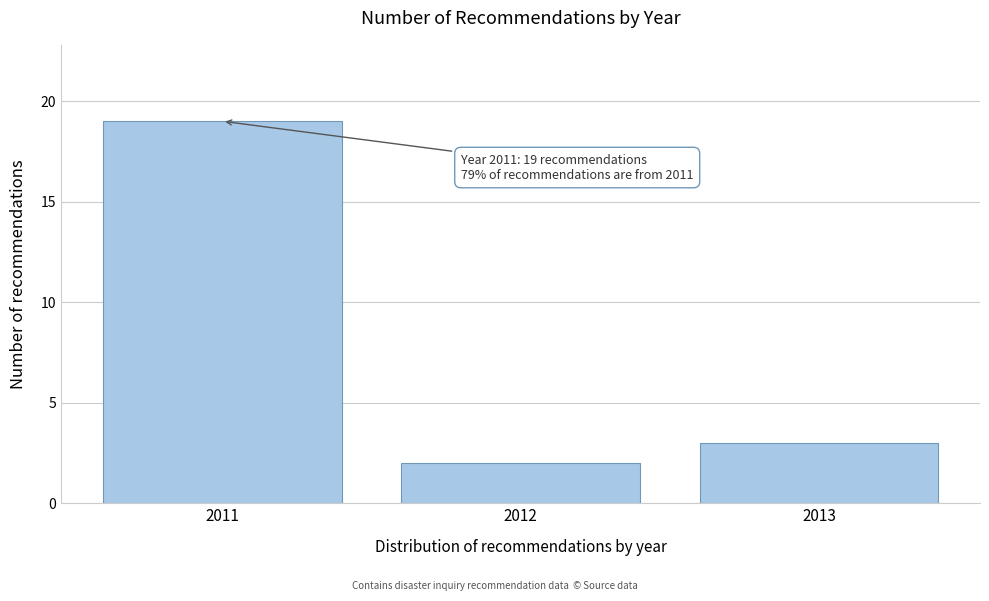

Reading right to left, list all the values displayed in this chart.

2013=3	2012=2	2011=19